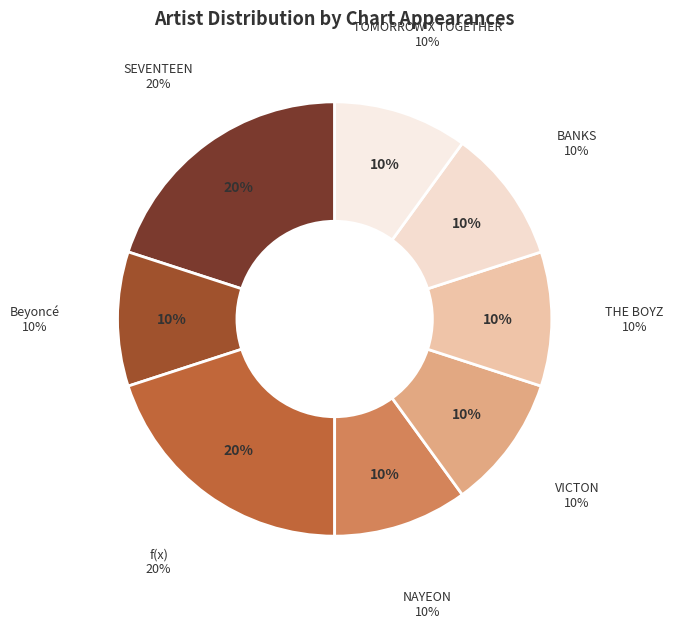

Is it true that THE BOYZ is 10% of the pie?

True